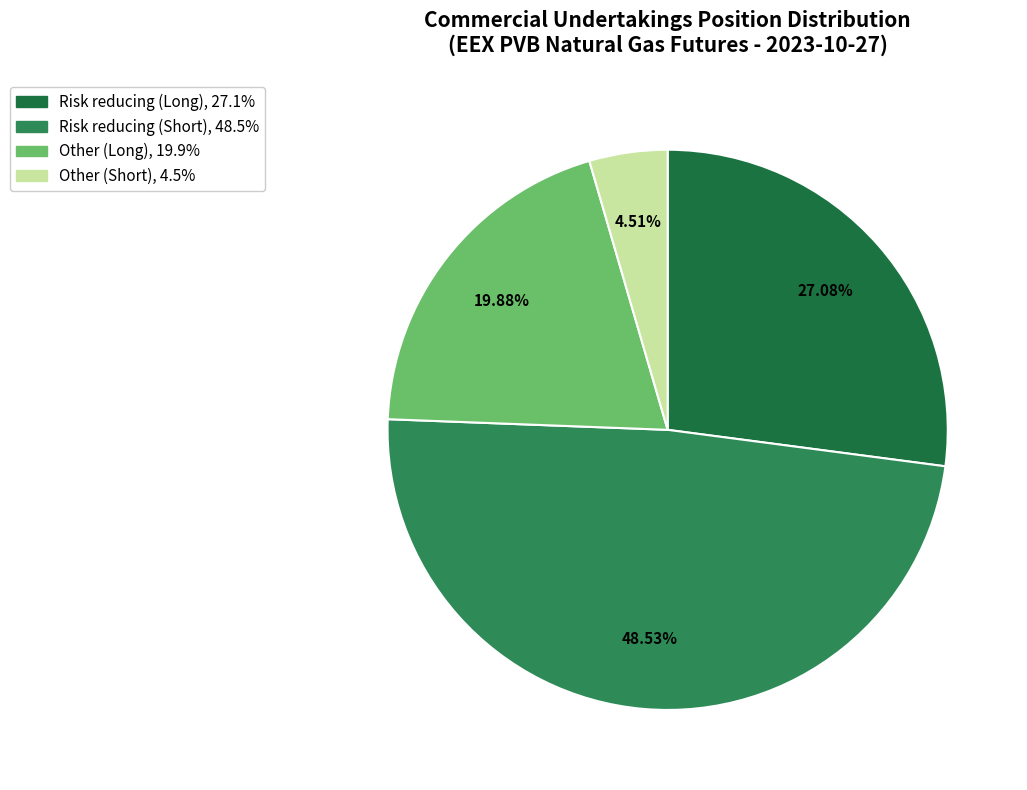

To the nearest percent, what percentage of the pie is Other (Long)?

20%